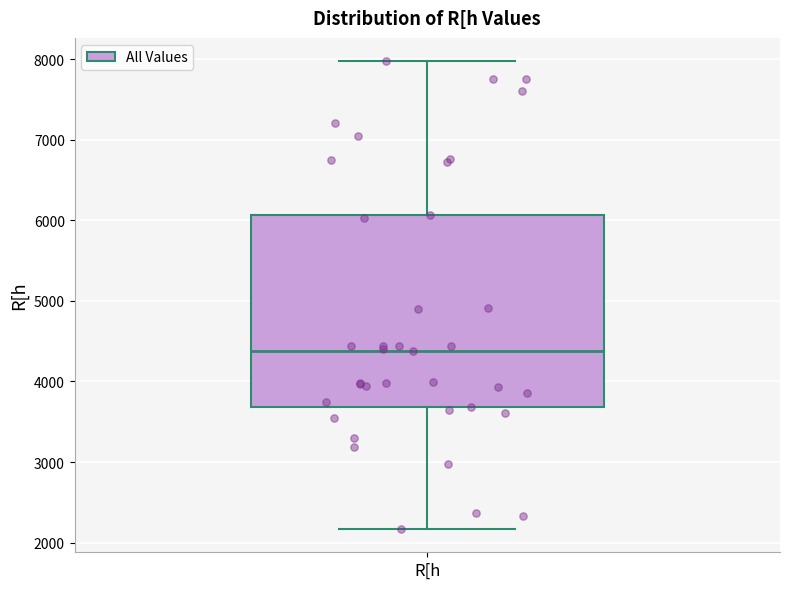

Where does the upper whisker of the box for R[h end on the y-axis? The values are not printed on the chart, so give them approximately, as read against the axis.

8000